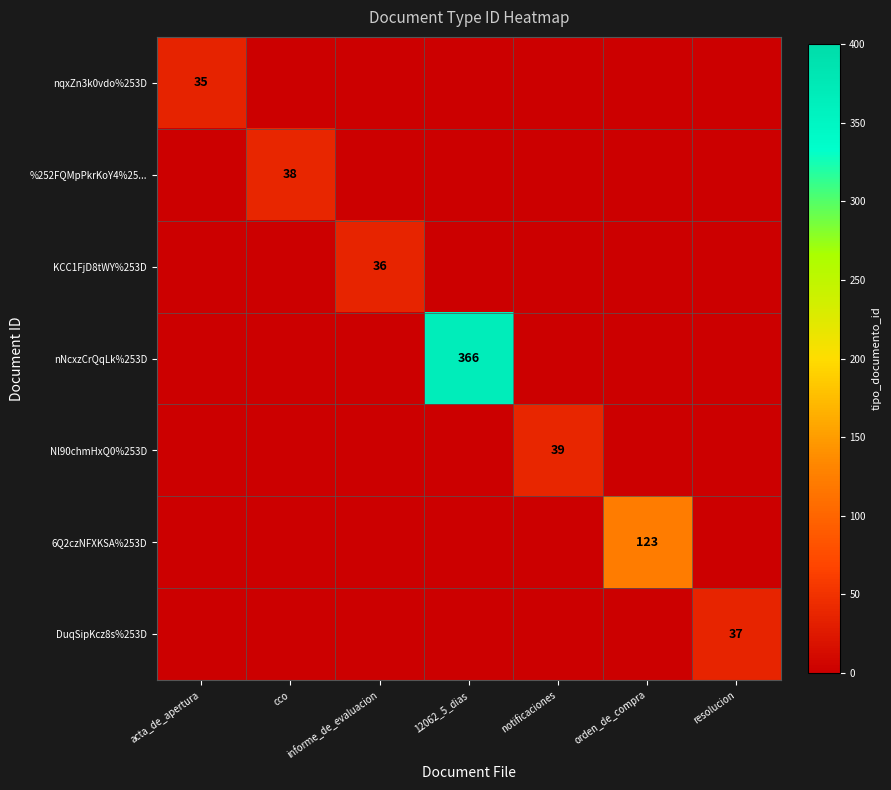

True or false: Nl90chmHxQ0%253D has a value of 39 at notificaciones.

True